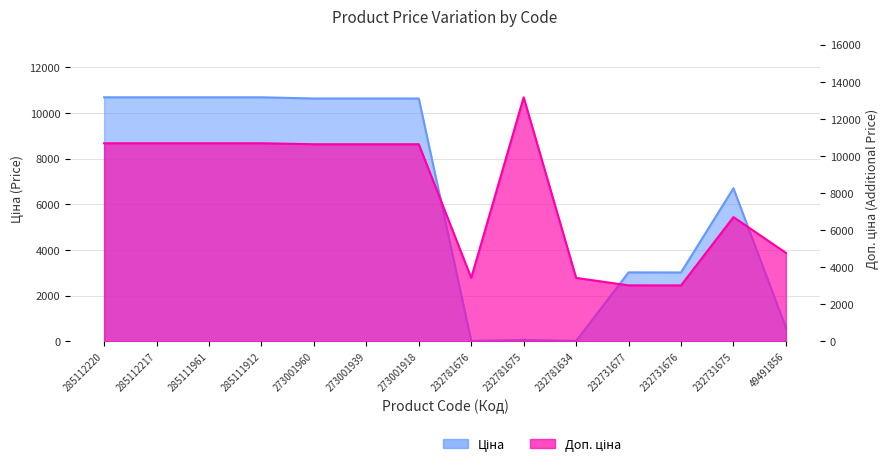

What is the minimum value for Доп. ціна?

3018.0